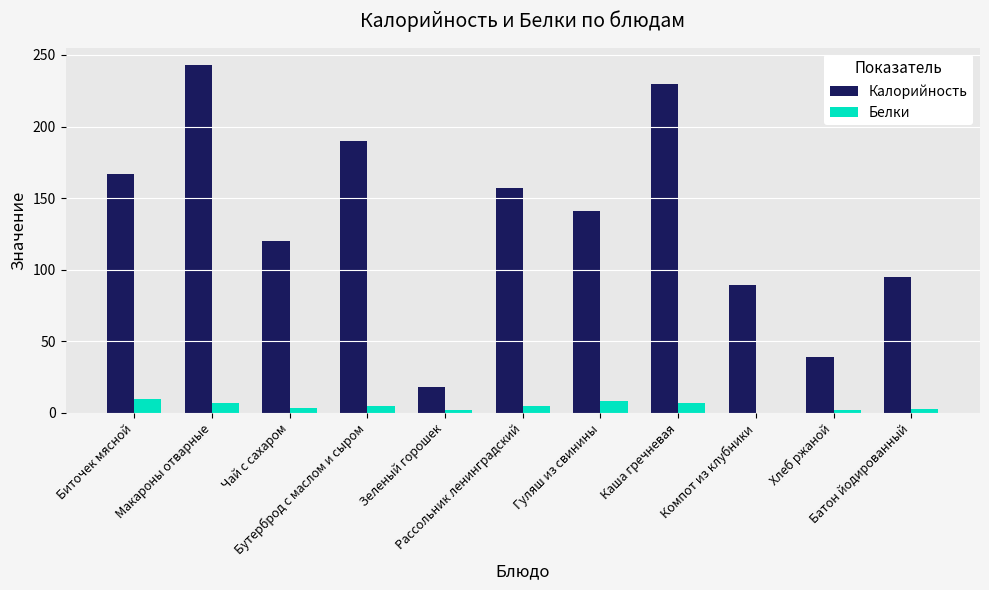

Which series has the largest total across all categories?

Калорийность